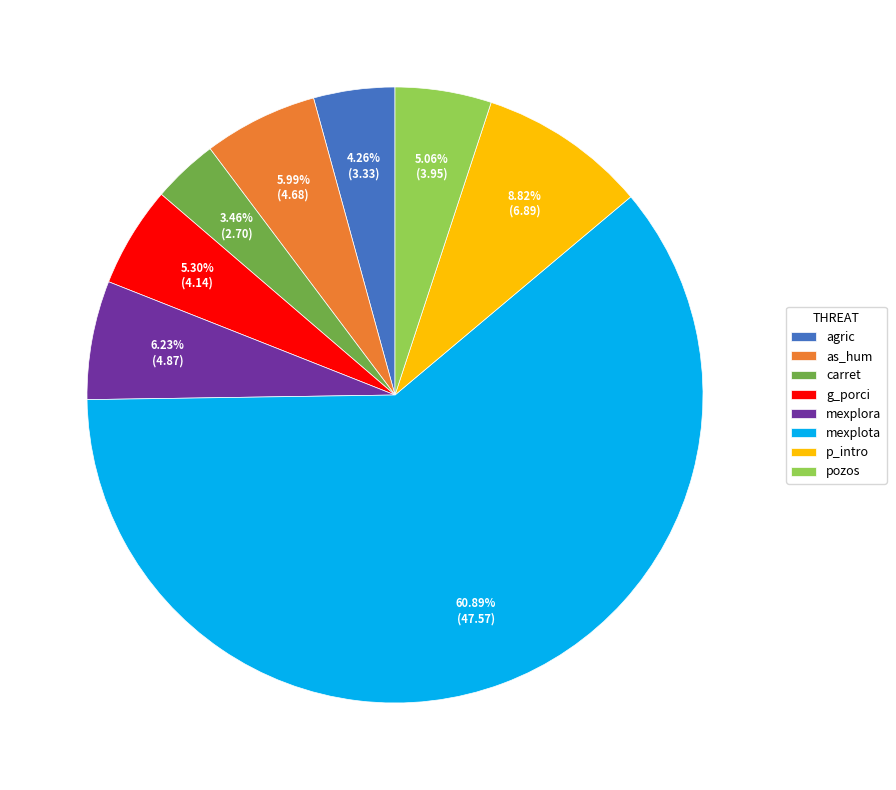

Is mexplota the majority of the pie?

Yes